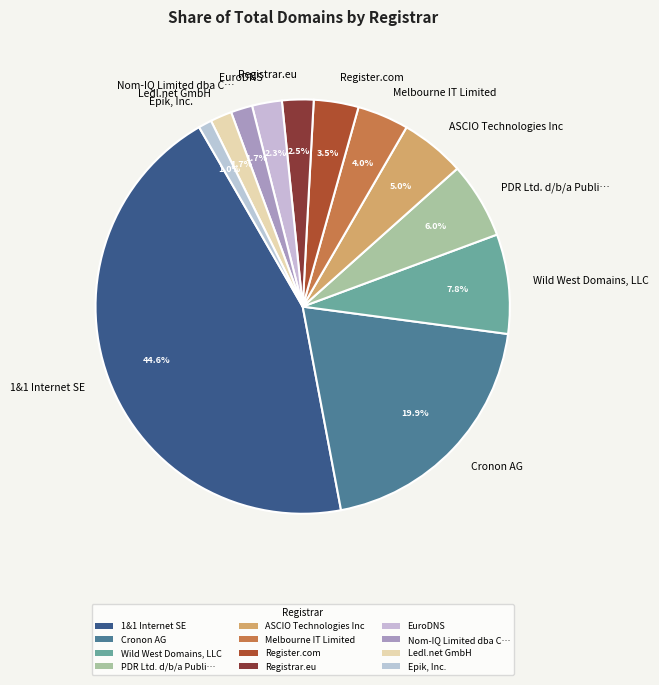

Between Cronon AG and Registrar.eu, which is larger?

Cronon AG